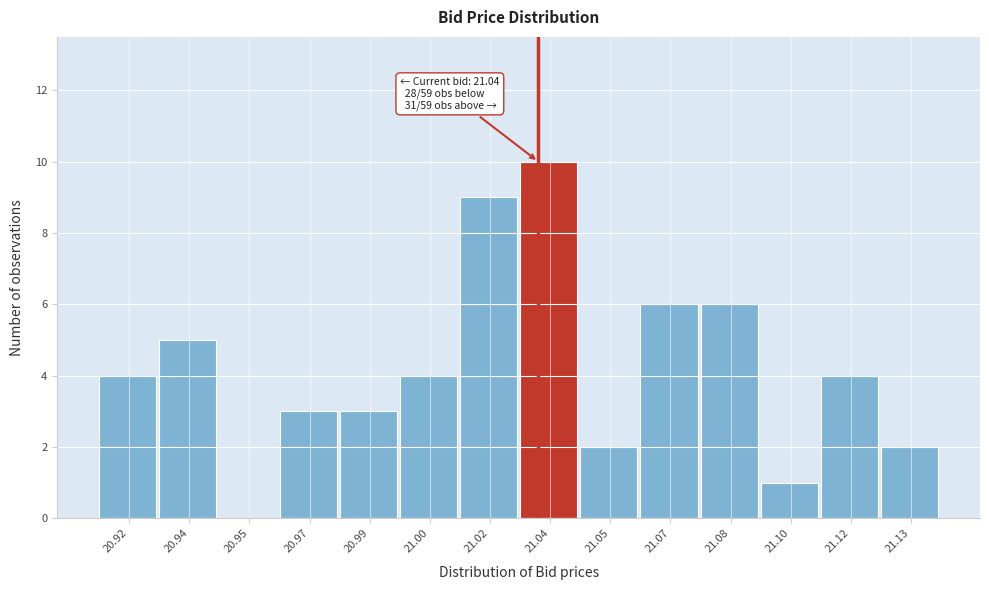

Reading left to right, extract all data points from this chart.

20.92=4	20.94=5	20.95=0	20.97=3	20.99=3	21.00=4	21.02=9	21.04=10	21.05=2	21.07=6	21.08=6	21.10=1	21.12=4	21.13=2